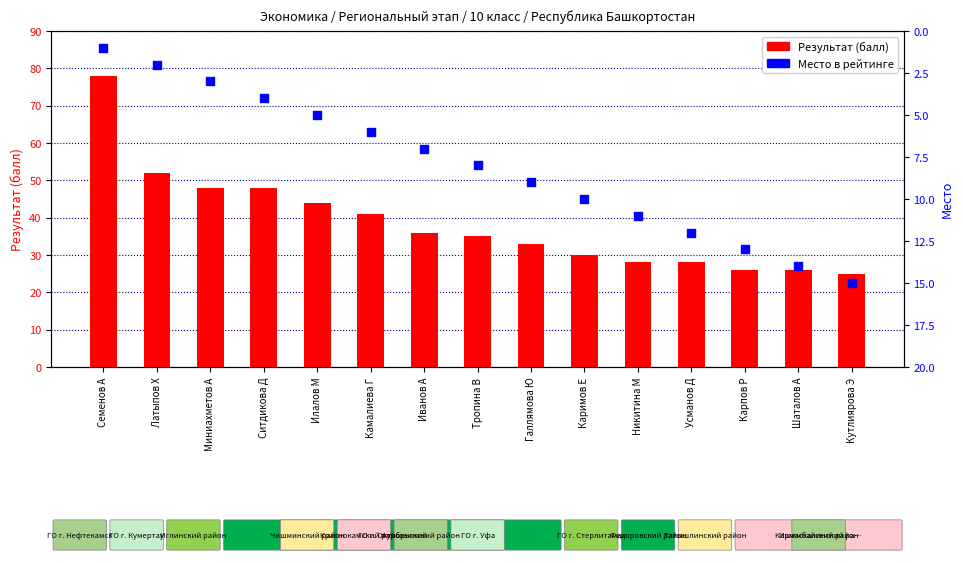

At which category is the sum across all series the highest?

Семенов А